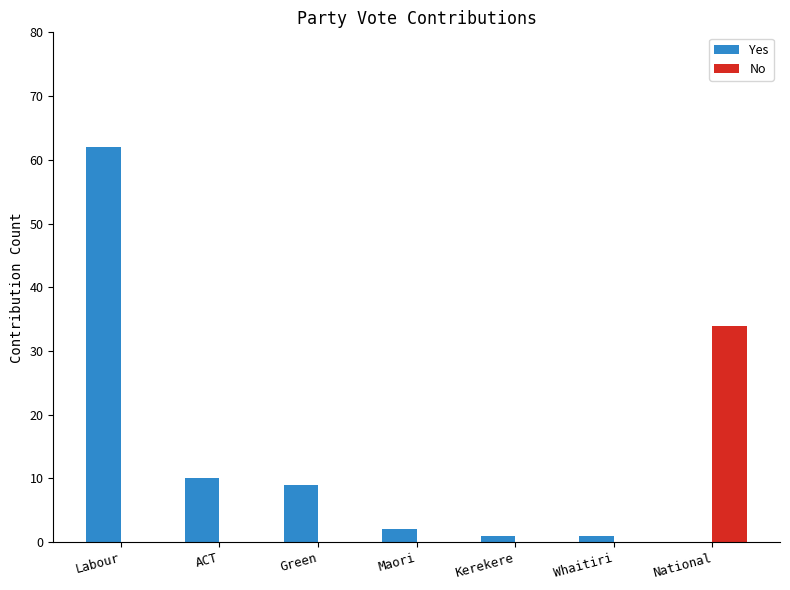

What is the total value across all series at Green?

9